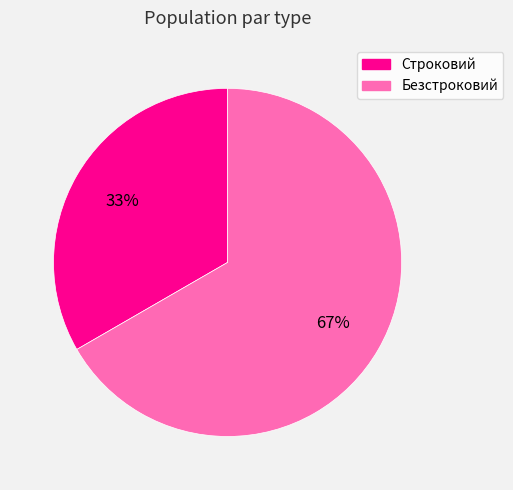

Is the sum of Безстроковий and Строковий greater than half?

Yes